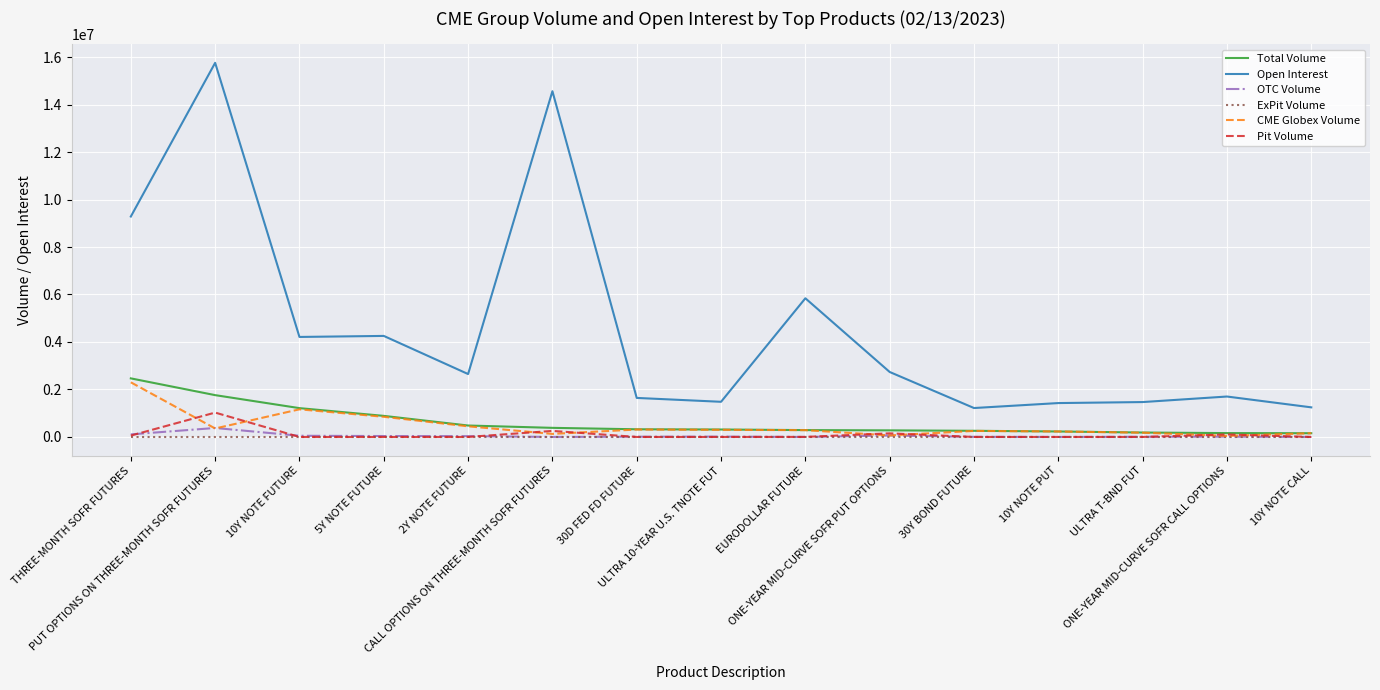

True or false: Open Interest and Total Volume cross at least once.

False